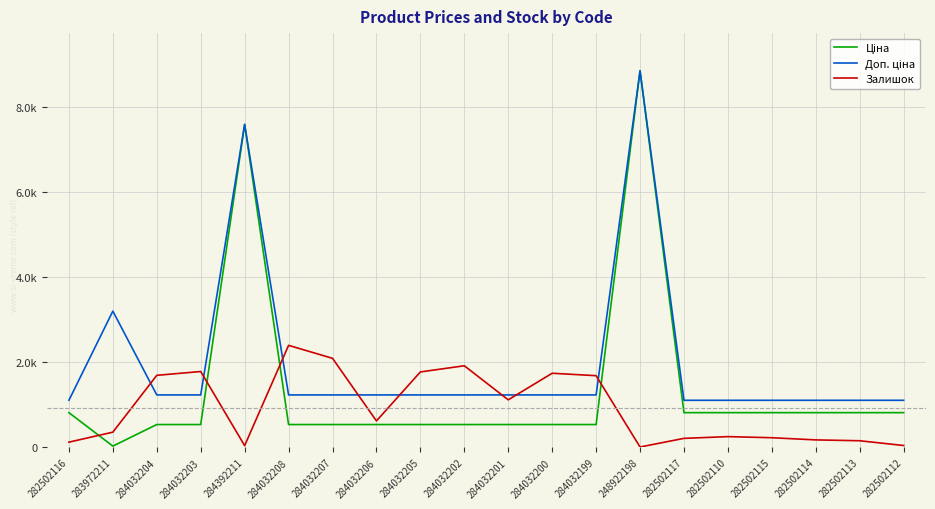

Does the chart have visible grid lines?

Yes